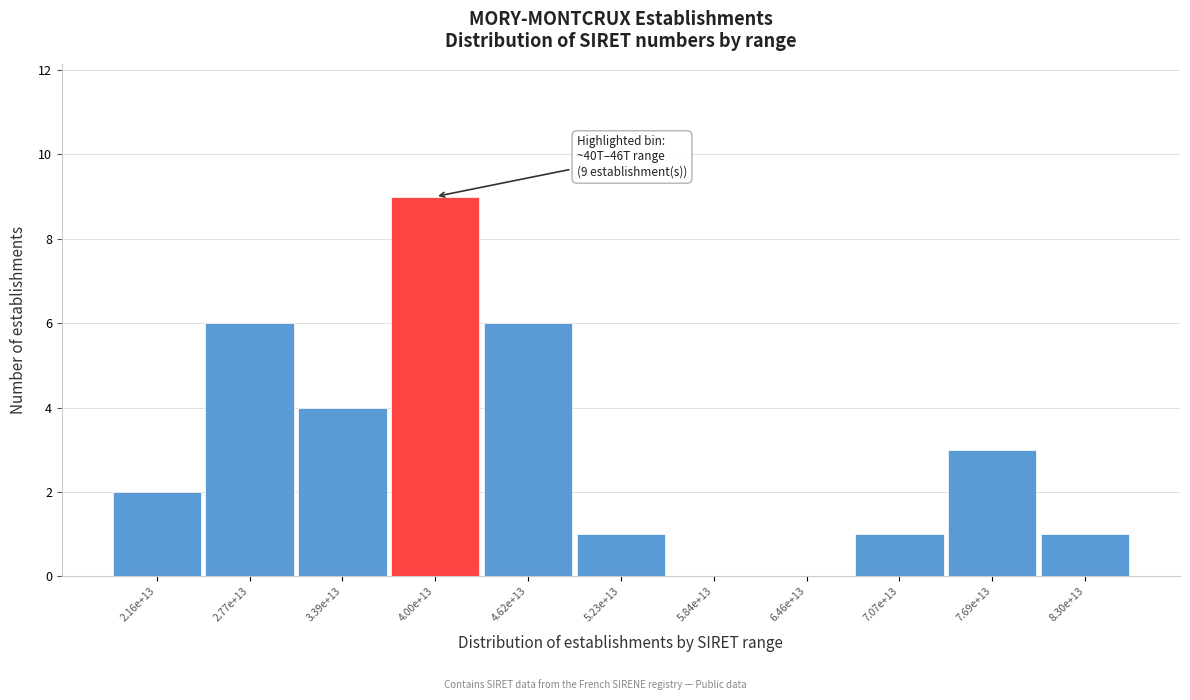

Reading left to right, extract all data points from this chart.

2.16e+13=2	2.77e+13=6	3.39e+13=4	4.00e+13=9	4.62e+13=6	5.23e+13=1	5.84e+13=0	6.46e+13=0	7.07e+13=1	7.69e+13=3	8.30e+13=1